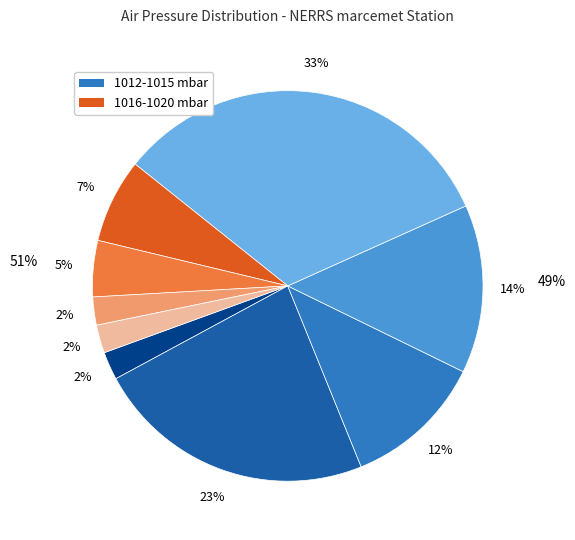

True or false: 1015 mbar accounts for 11% of the total.

True